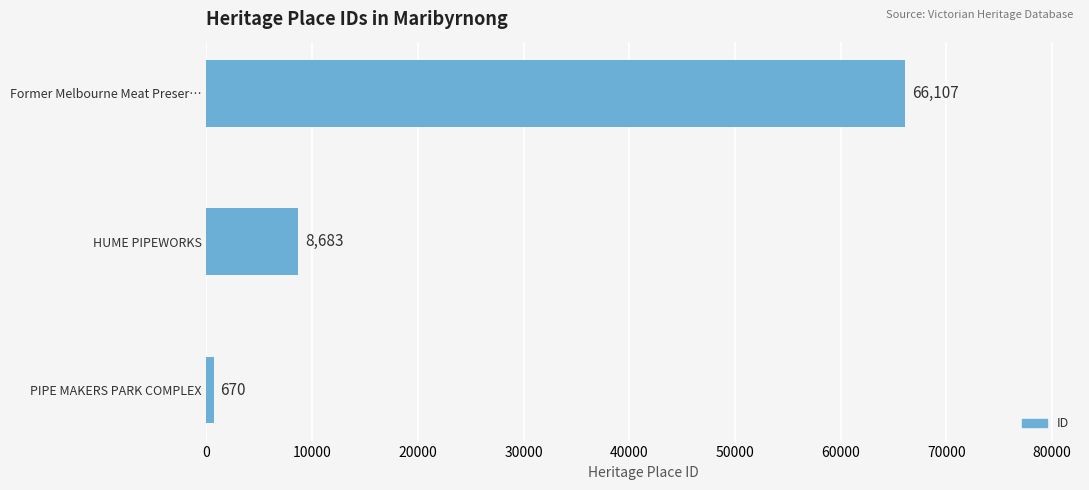

Are the bars grouped side by side (vs. stacked)?

No